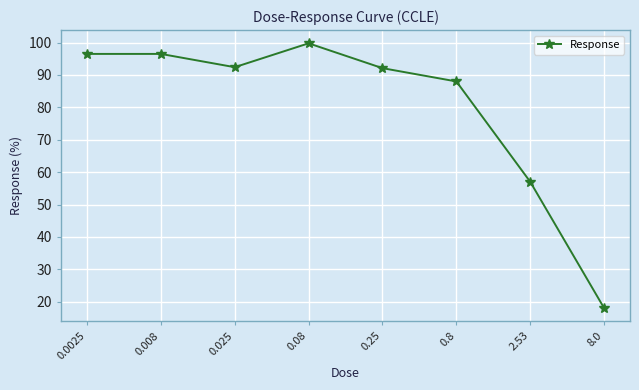

What position from the right is 2.53?

2